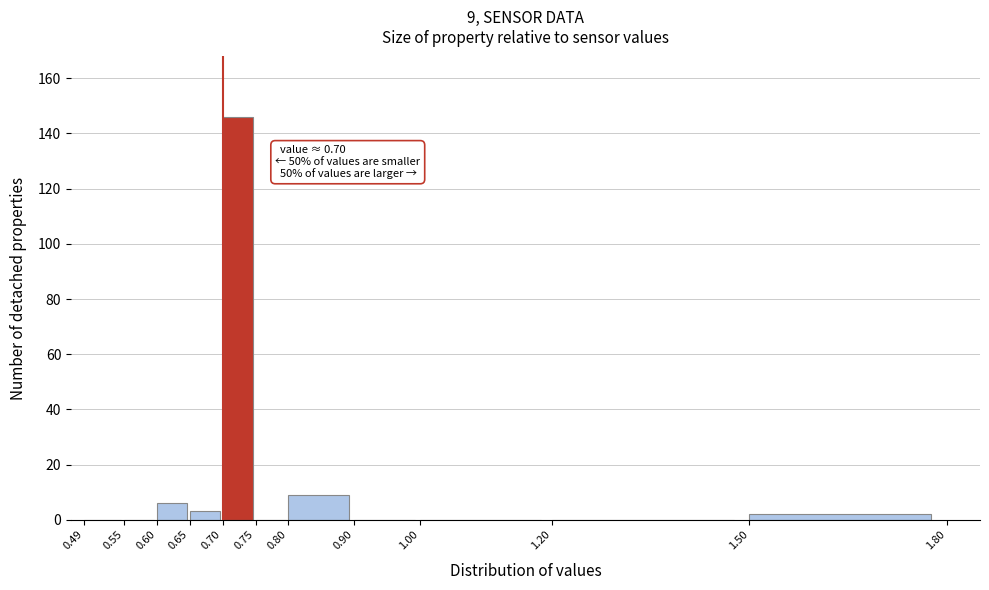

Which range on the x-axis has the tallest bar?

0.70 to 0.75